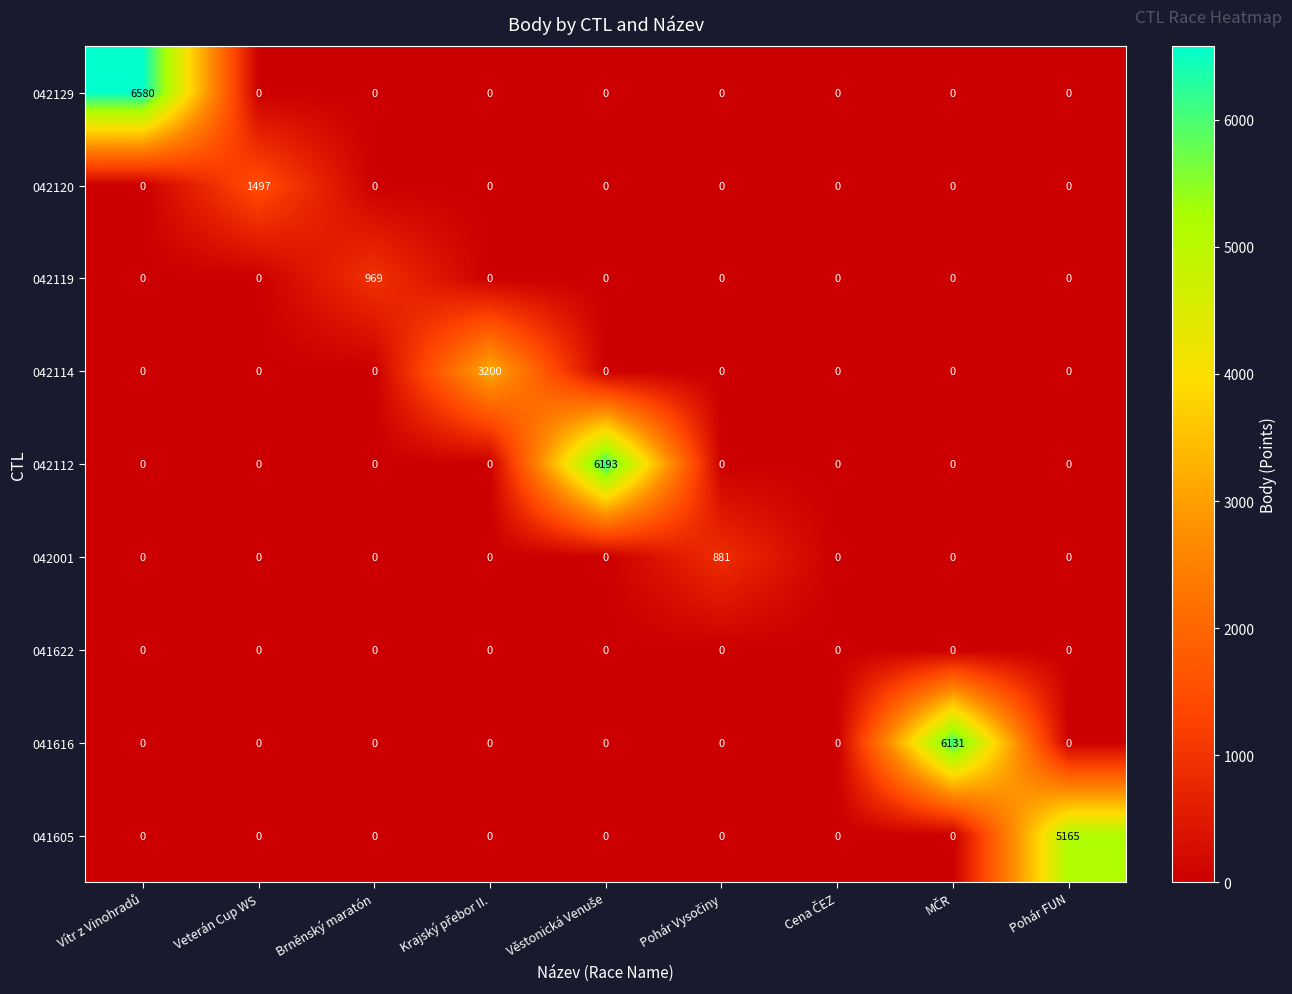

At how many categories does at least one series exceed 3180?

5